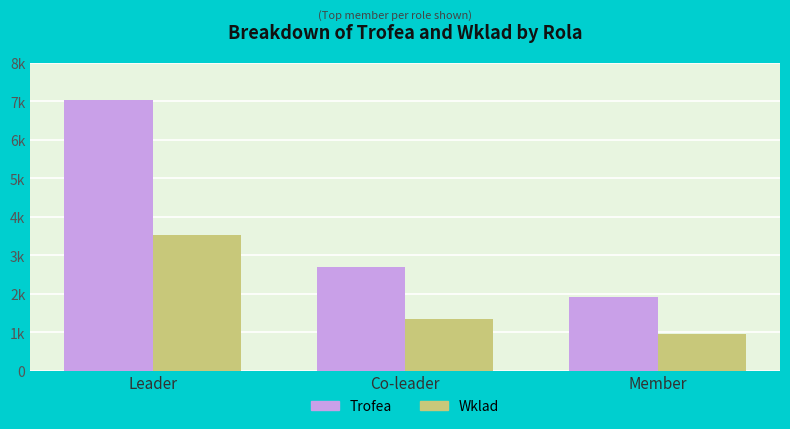

Count the Wklad values in the range 950 to 3516.

3